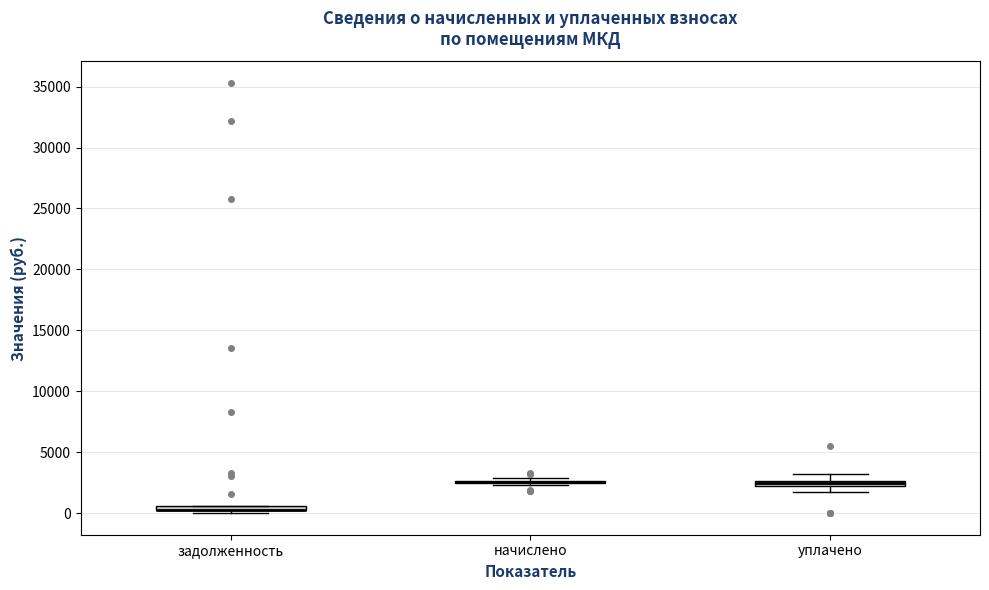

Where is the upper edge of the box for задолженность on the y-axis? The values are not printed on the chart, so give them approximately, as read against the axis.

500